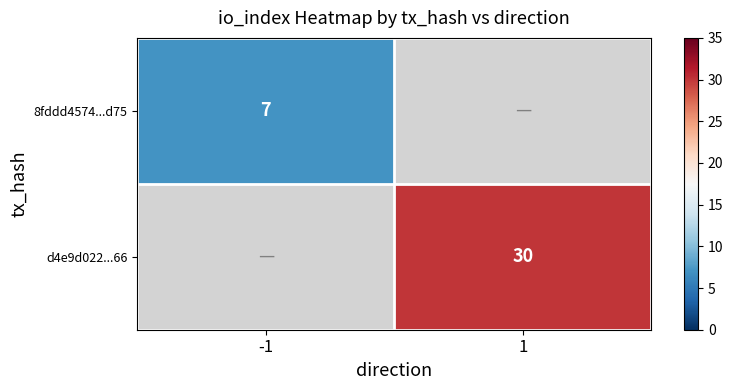

The value of 8fddd4574...d75 at -1 is 12. True or false?

False